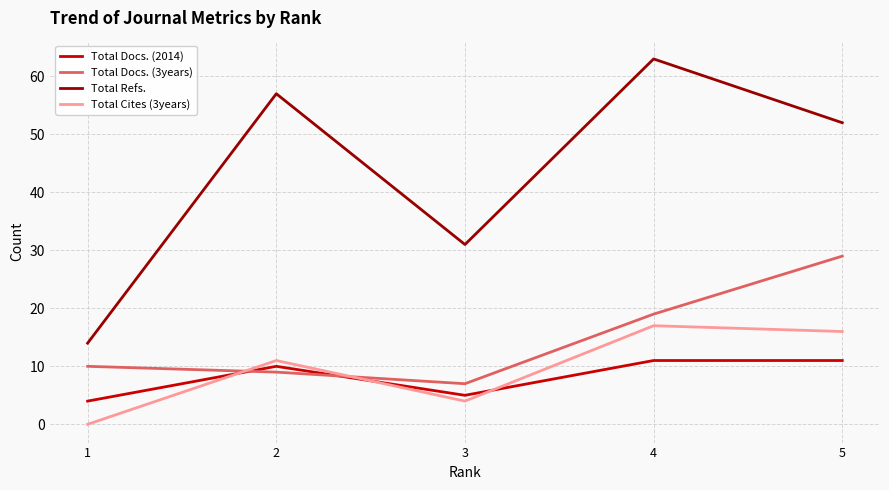

Where is Total Docs. (3years) nearest to the value 18?

4